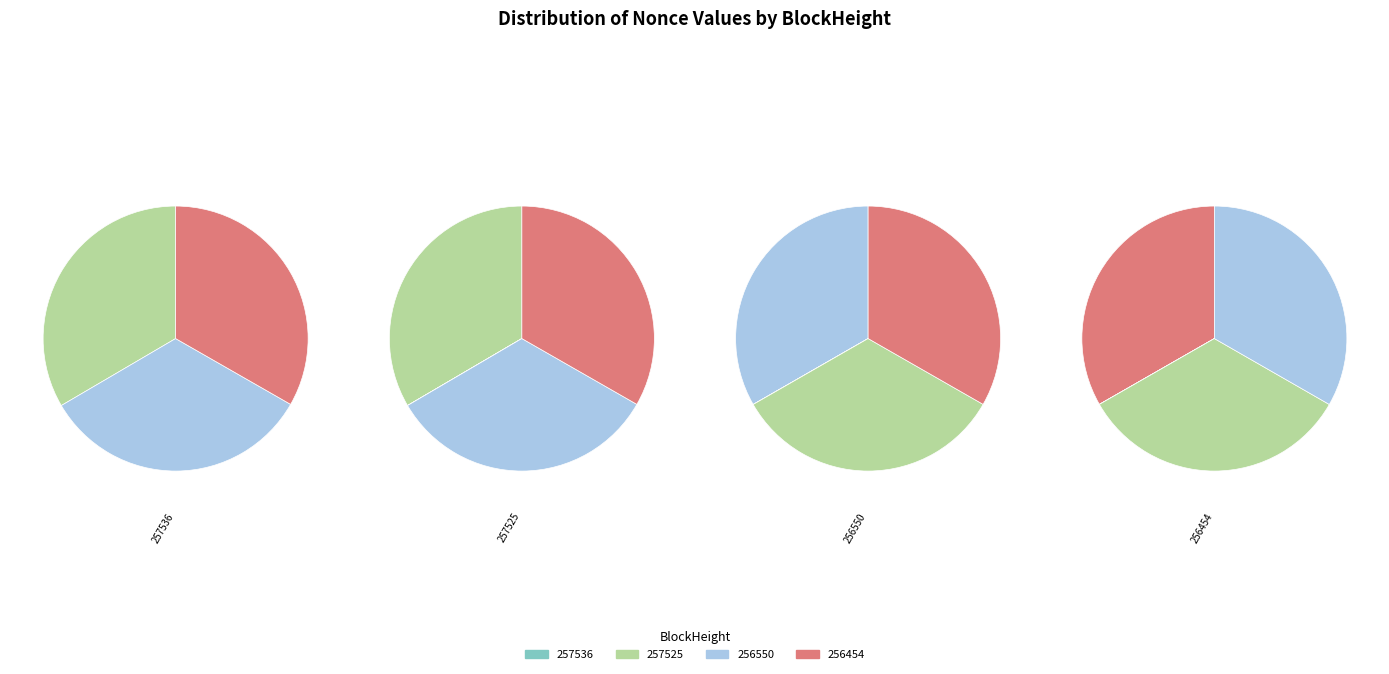

To the nearest percent, what percentage of the pie is 257525?

33%